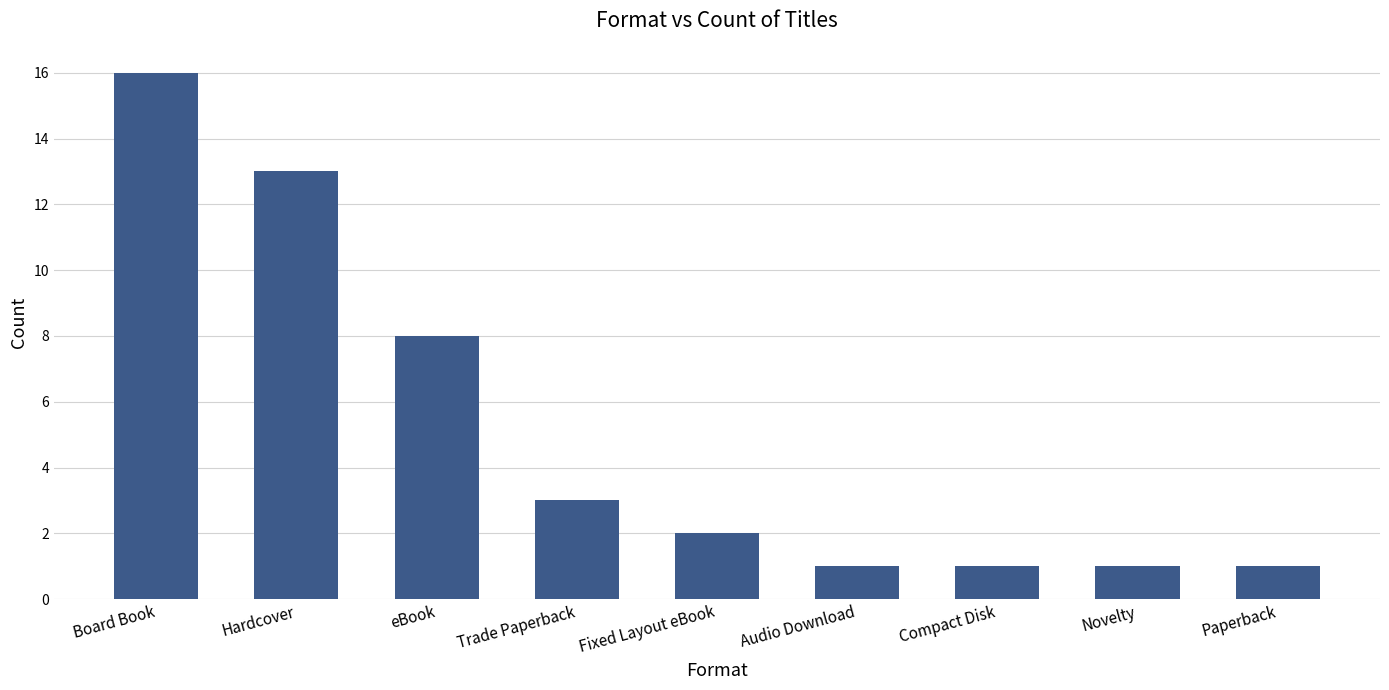

True or false: the data shows 11 at eBook.

False